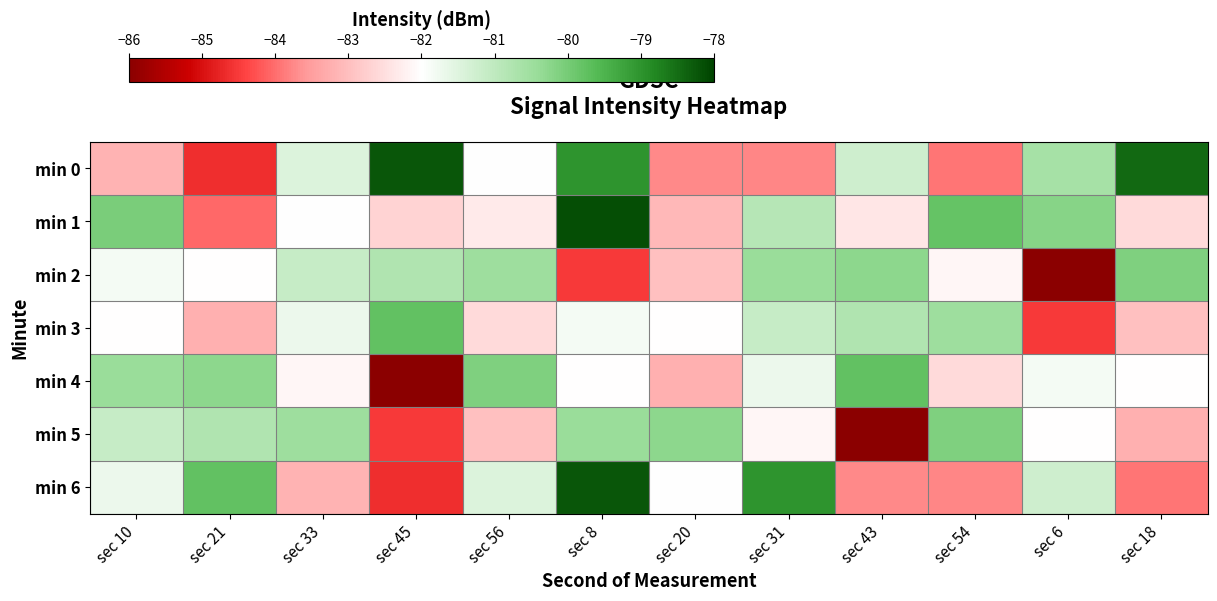

Reading left to right, list all the values displayed in this chart.

min 0: sec 10=-83.2	sec 21=-84.6	sec 33=-81.5	sec 45=-78.2	sec 56=-82.0	sec 8=-79.0	sec 20=-83.7	sec 31=-83.8	sec 43=-81.2	sec 54=-83.9	sec 6=-80.6	sec 18=-78.5
min 1: sec 10=-80.1	sec 21=-84.0	sec 33=-82.0	sec 45=-82.7	sec 56=-82.3	sec 8=-78.1	sec 20=-83.1	sec 31=-80.8	sec 43=-82.4	sec 54=-79.8	sec 6=-80.2	sec 18=-82.6
min 2: sec 10=-81.8	sec 21=-82.0	sec 33=-81.1	sec 45=-80.8	sec 56=-80.5	sec 8=-84.5	sec 20=-83.0	sec 31=-80.4	sec 43=-80.3	sec 54=-82.1	sec 6=-86.0	sec 18=-80.1
min 3: sec 10=-82.0	sec 21=-83.2	sec 33=-81.7	sec 45=-79.8	sec 56=-82.6	sec 8=-81.8	sec 20=-82.0	sec 31=-81.1	sec 43=-80.8	sec 54=-80.5	sec 6=-84.5	sec 18=-83.0
min 4: sec 10=-80.4	sec 21=-80.3	sec 33=-82.1	sec 45=-86.0	sec 56=-80.1	sec 8=-82.0	sec 20=-83.2	sec 31=-81.7	sec 43=-79.8	sec 54=-82.6	sec 6=-81.8	sec 18=-82.0
min 5: sec 10=-81.1	sec 21=-80.8	sec 33=-80.5	sec 45=-84.5	sec 56=-83.0	sec 8=-80.4	sec 20=-80.3	sec 31=-82.1	sec 43=-86.0	sec 54=-80.1	sec 6=-82.0	sec 18=-83.2
min 6: sec 10=-81.7	sec 21=-79.8	sec 33=-83.2	sec 45=-84.6	sec 56=-81.5	sec 8=-78.2	sec 20=-82.0	sec 31=-79.0	sec 43=-83.7	sec 54=-83.8	sec 6=-81.2	sec 18=-83.9